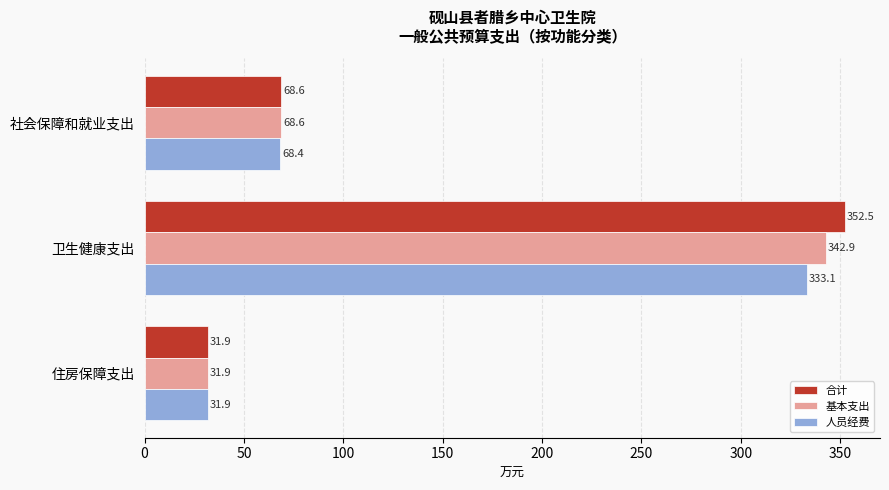

The value of 基本支出 at 卫生健康支出 is 342.9. True or false?

True